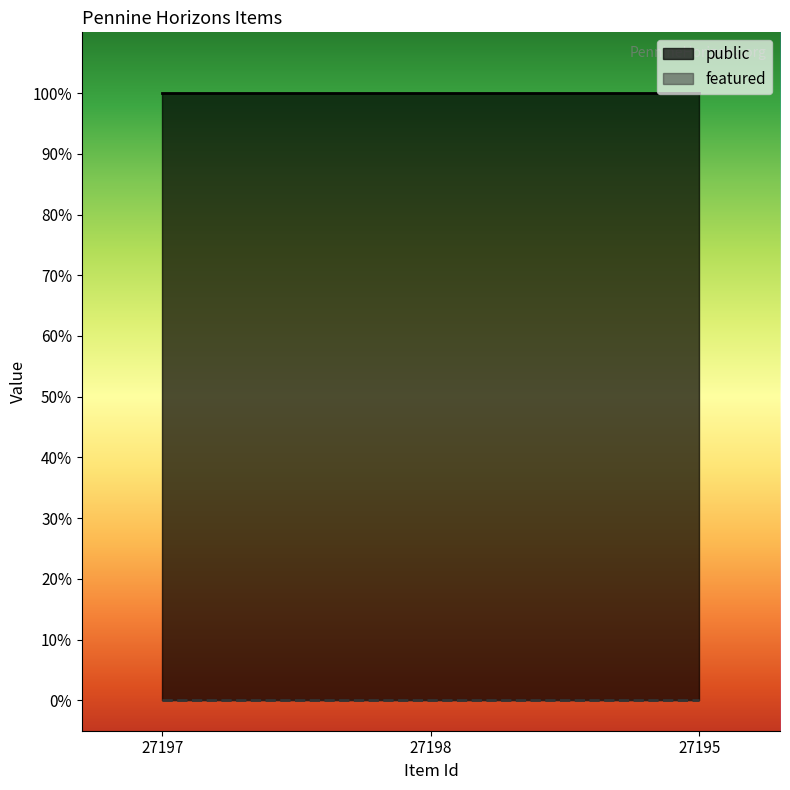

What is the sum of the public values at 27195 and 27198?

2